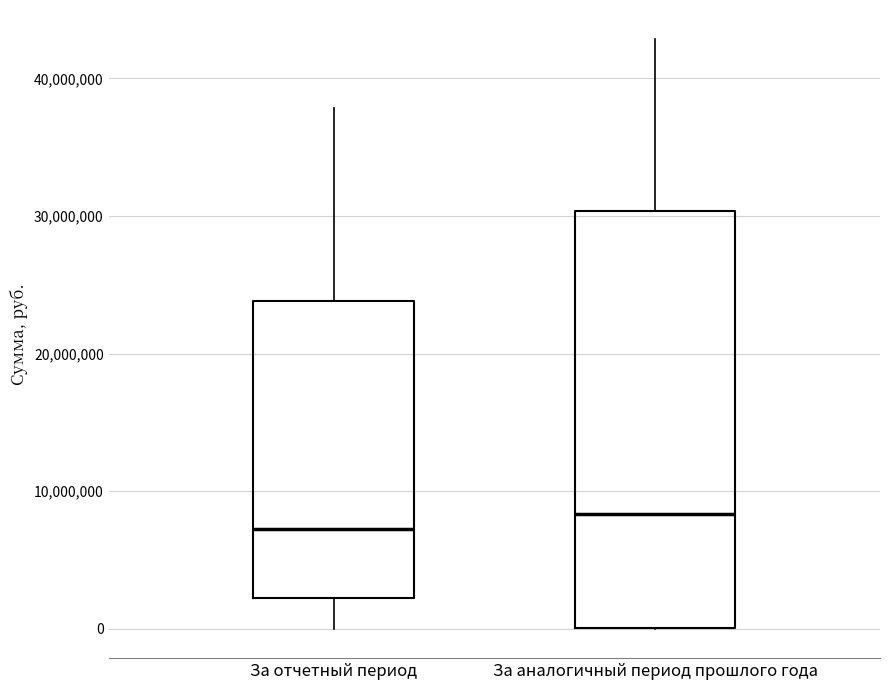

Reading left to right, read every box against the y-axis: the position of its median line, the range the box covers, and the ends of its whiskers. The values are not printed on the chart, so give them approximately, as read against the axis.

За отчетный период: median 7000000, box 2000000 to 24000000, whiskers 0 to 38000000
За аналогичный период прошлого года: median 8000000, box 0 to 30000000, whiskers 0 to 43000000